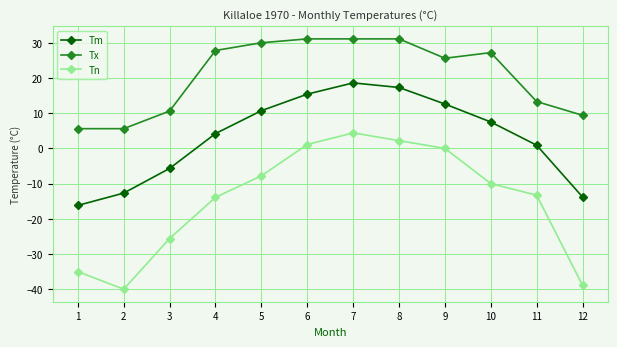

What is the average value of the Tn series?

-14.7